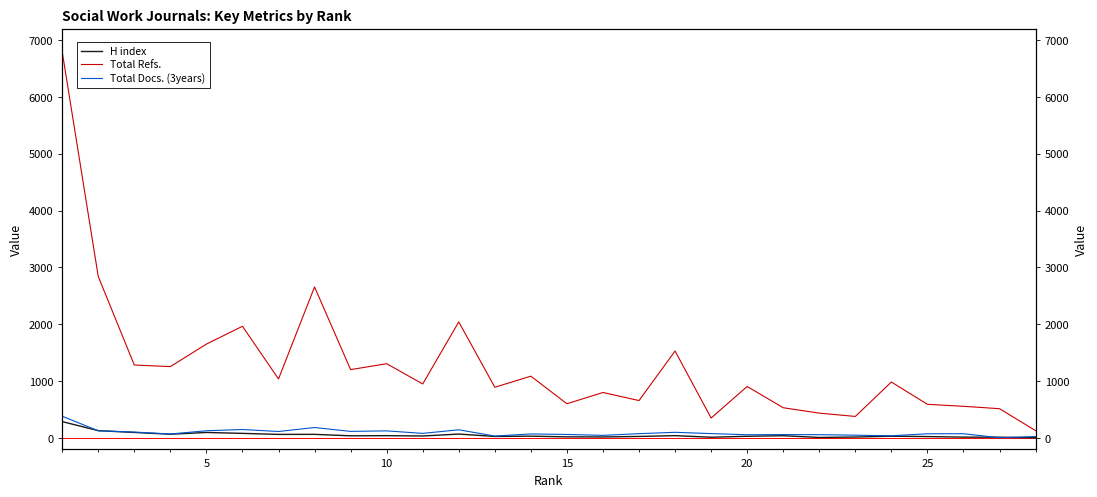

What is the difference between the maximum and minimum values in the H index series?

284